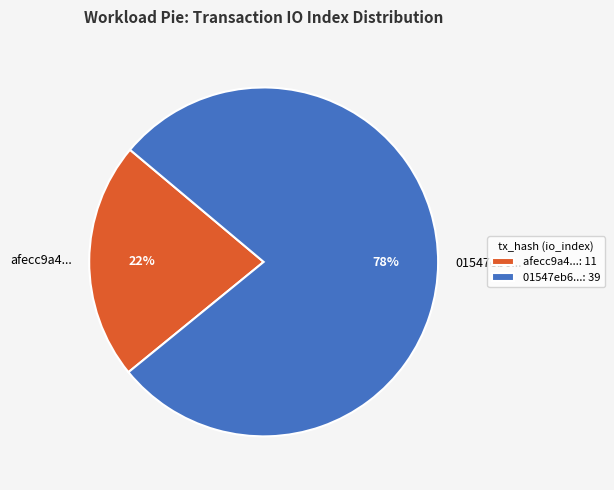

Approximately how many times larger is the value at afecc9a4... compared to 01547eb6...?

0.3